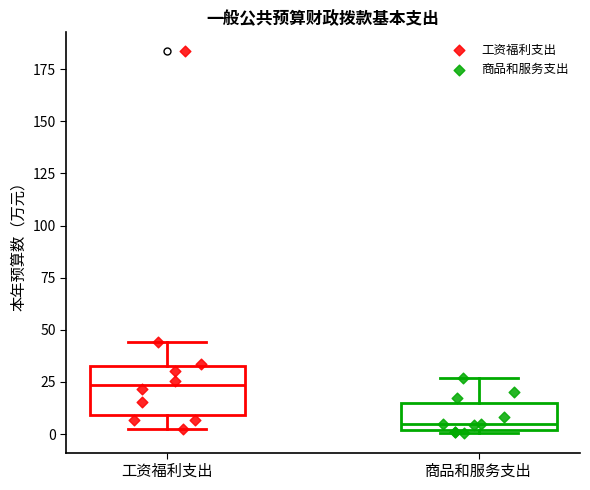

Reading left to right, read every box against the y-axis: the position of its median line, the range the box covers, and the ends of its whiskers. The values are not printed on the chart, so give them approximately, as read against the axis.

工资福利支出: median 25, box 10 to 35, whiskers 5 to 45
商品和服务支出: median 5, box 0 to 15, whiskers 0 to 25